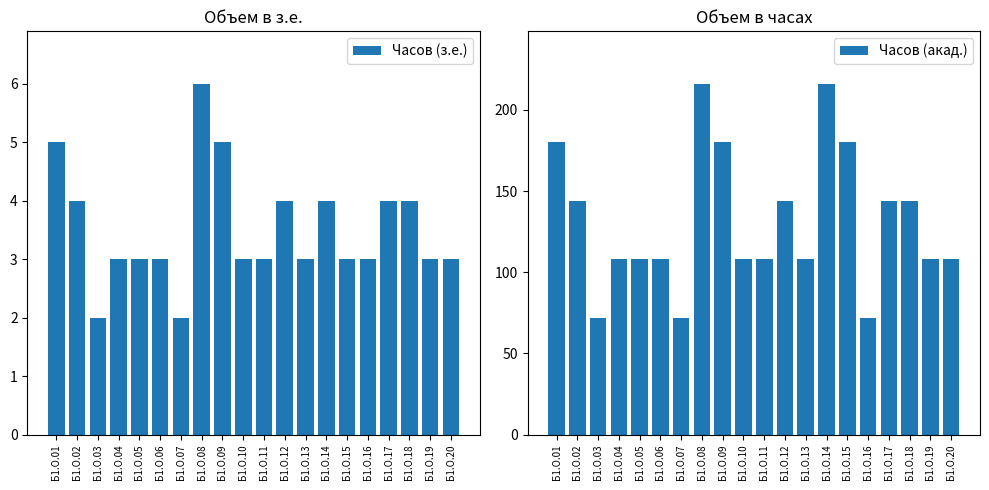

What is the difference between the maximum and minimum values in the Часов (з.е.) series?

4